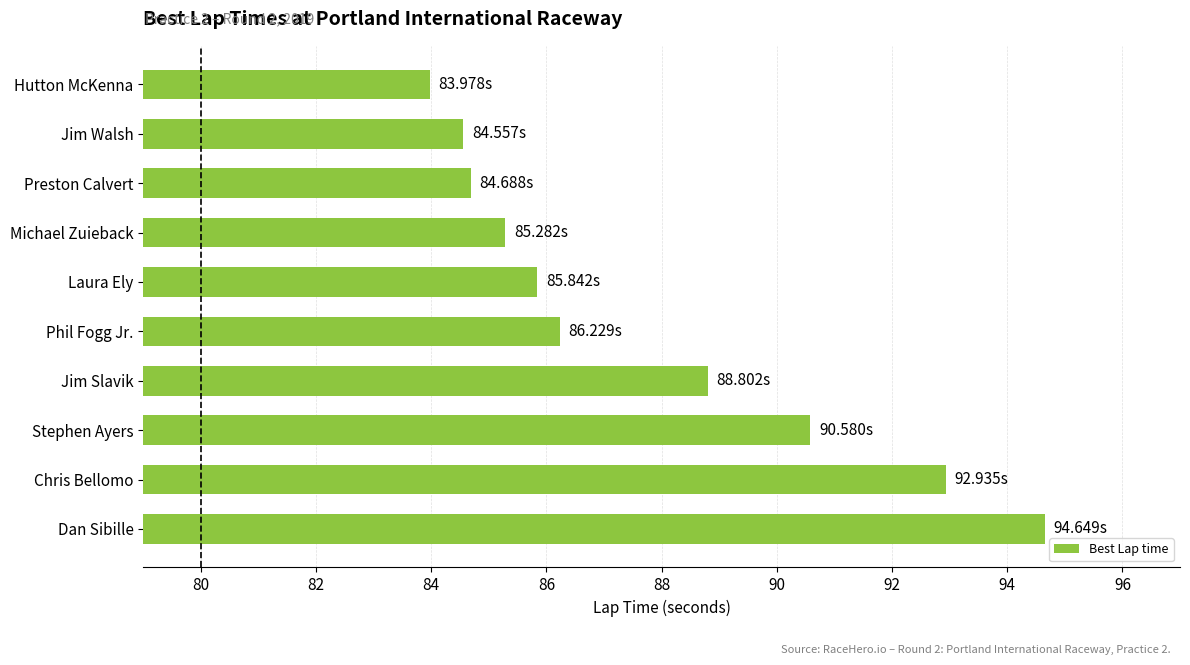

What is the label of the 4th bar from the bottom?

Jim Slavik